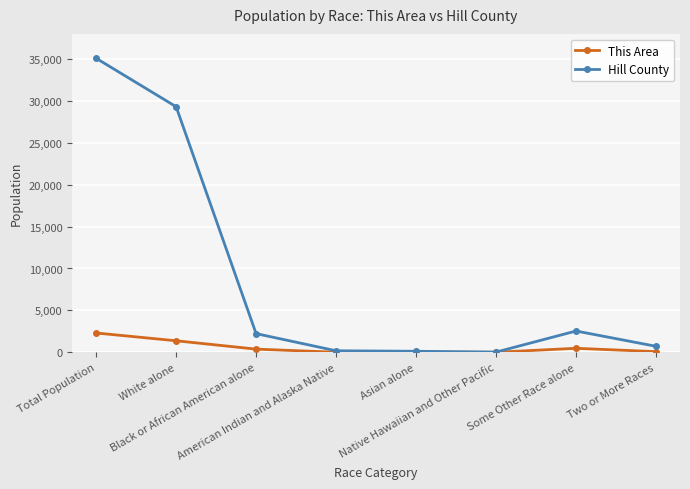

Does the chart display data point markers on the line(s)?

Yes